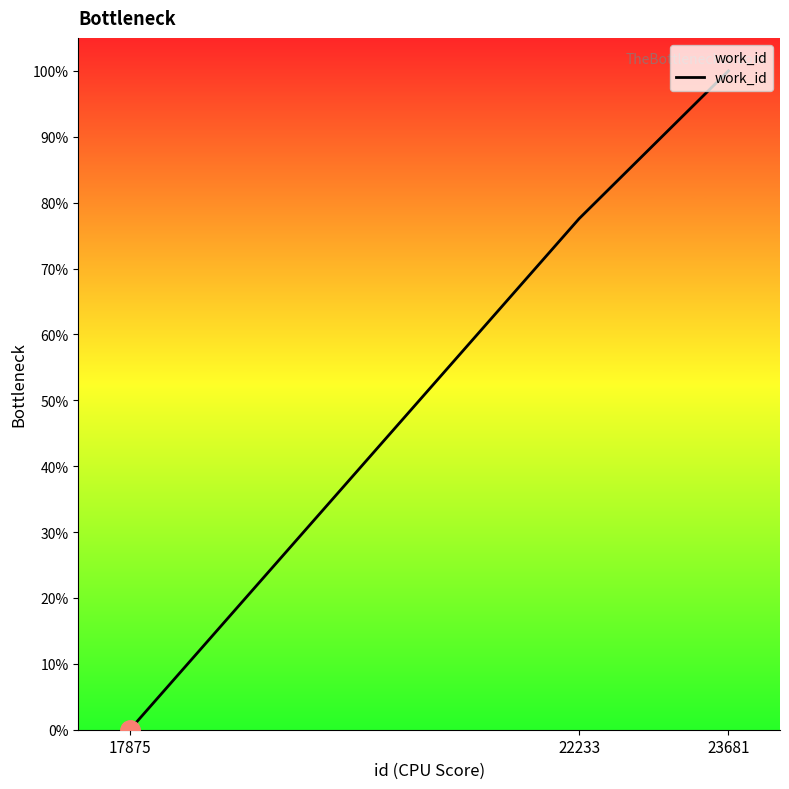

Count the number of data series in this chart.

1